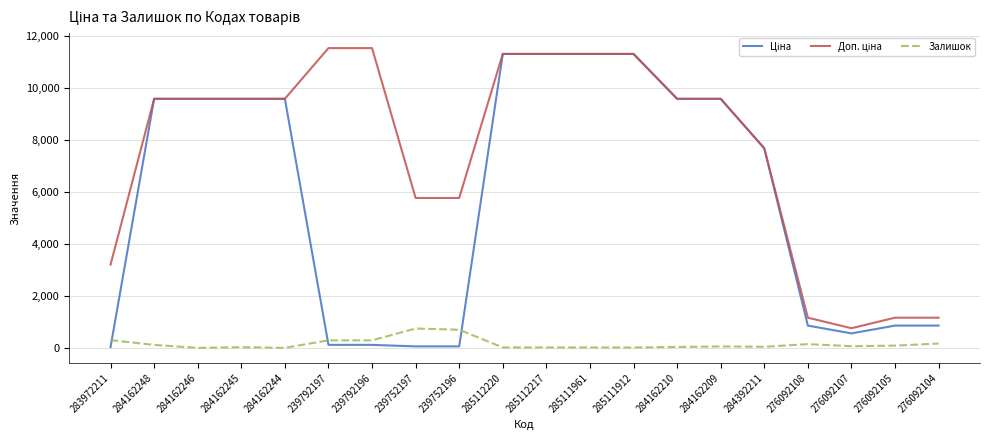

What is the label of the 9th point from the left?

239752196